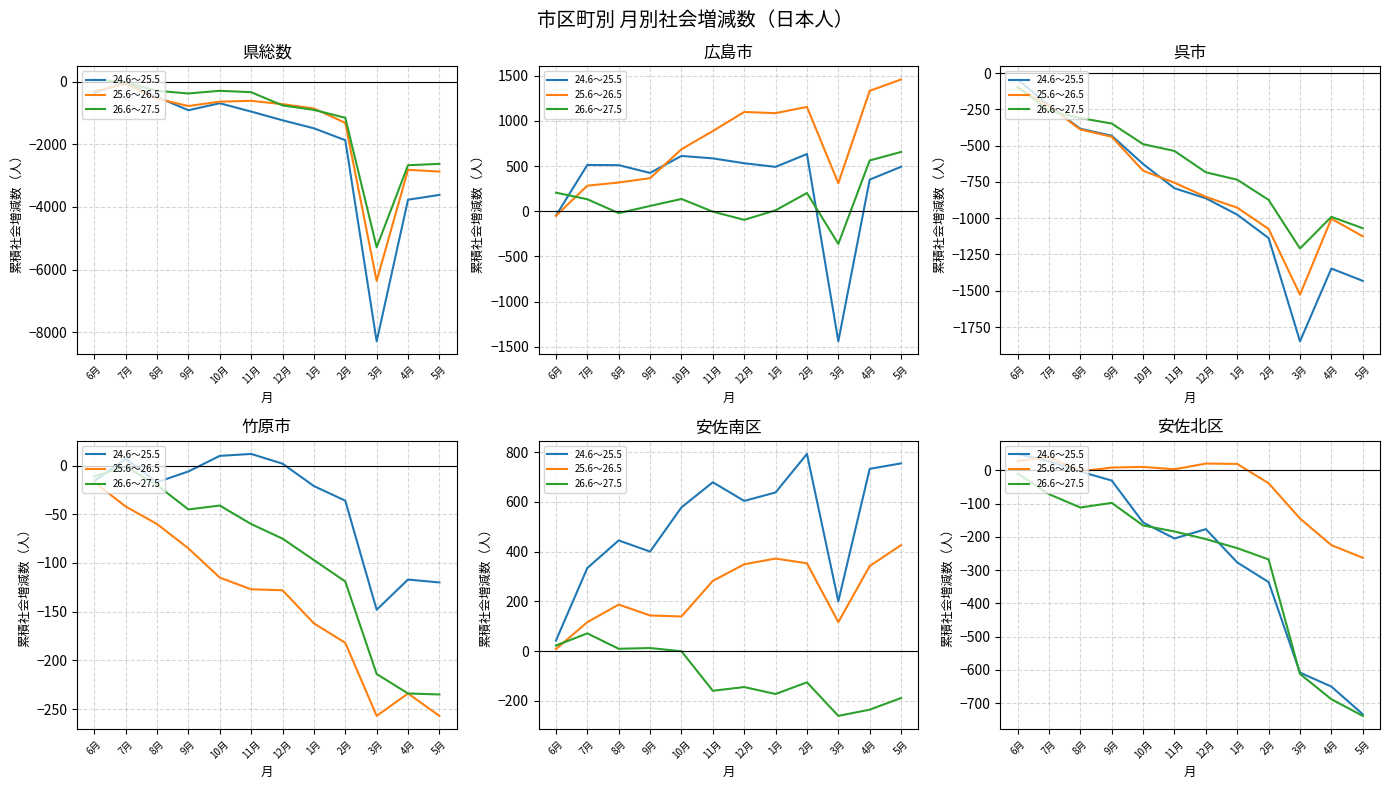

The 25.6～26.5 series shows -39 at 2月. True or false?

True